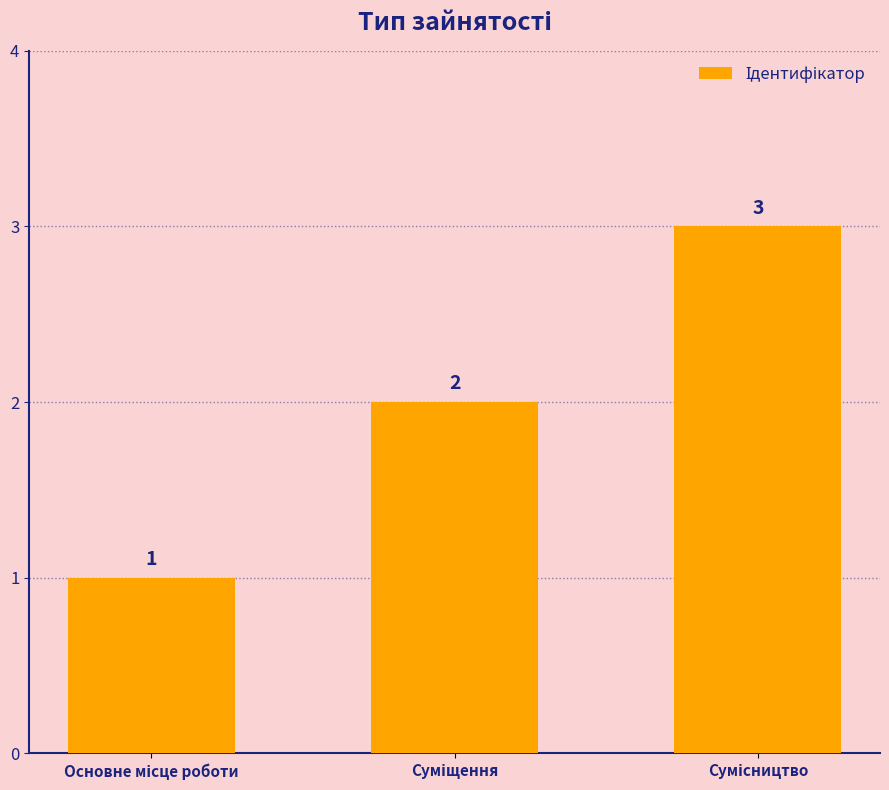

What is the difference between the maximum and minimum values?

2